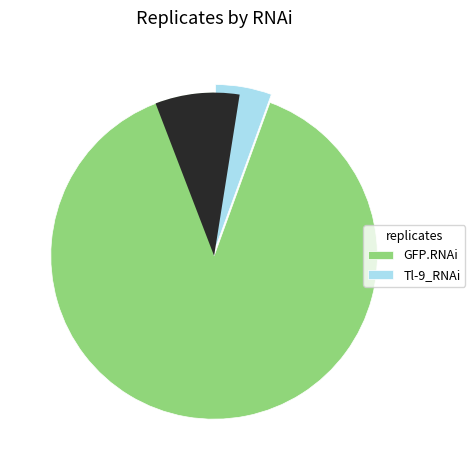

Rank the categories by value from lowest to highest.

Tl-9_RNAi, GFP.RNAi